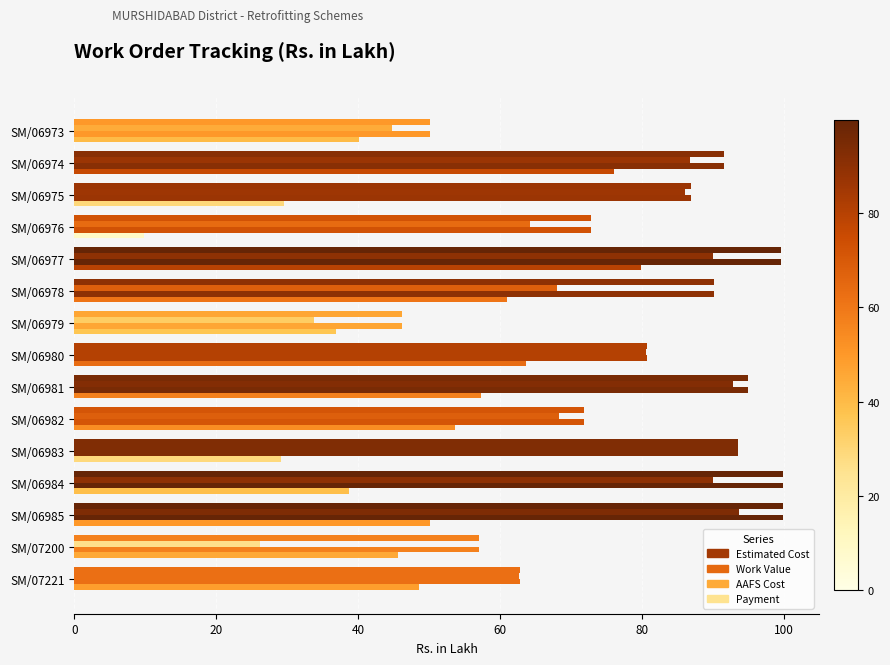

How many values in the Estimated Cost series are below 86?

7